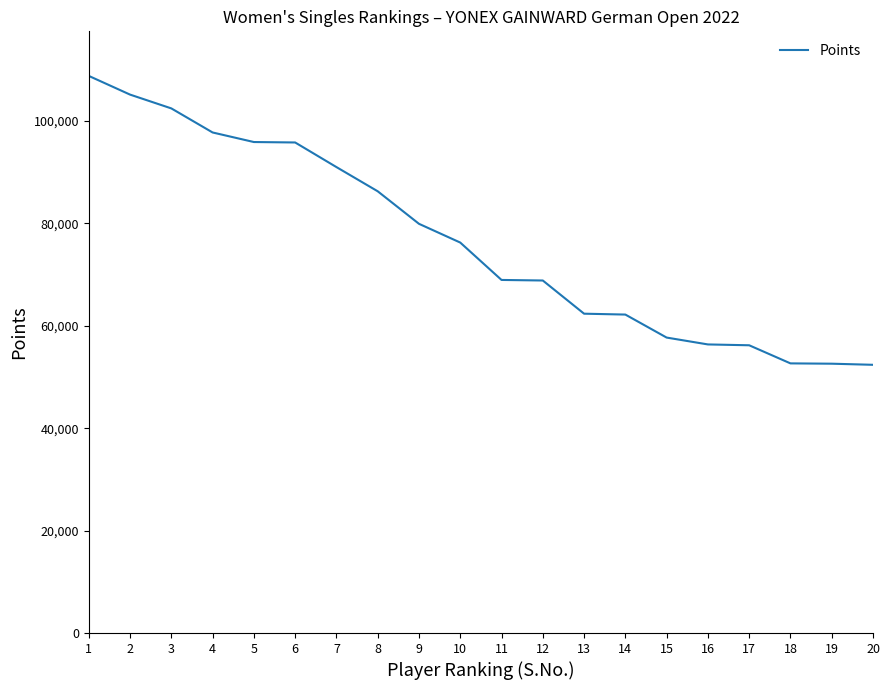

What is the minimum value shown in the chart?

52380.7